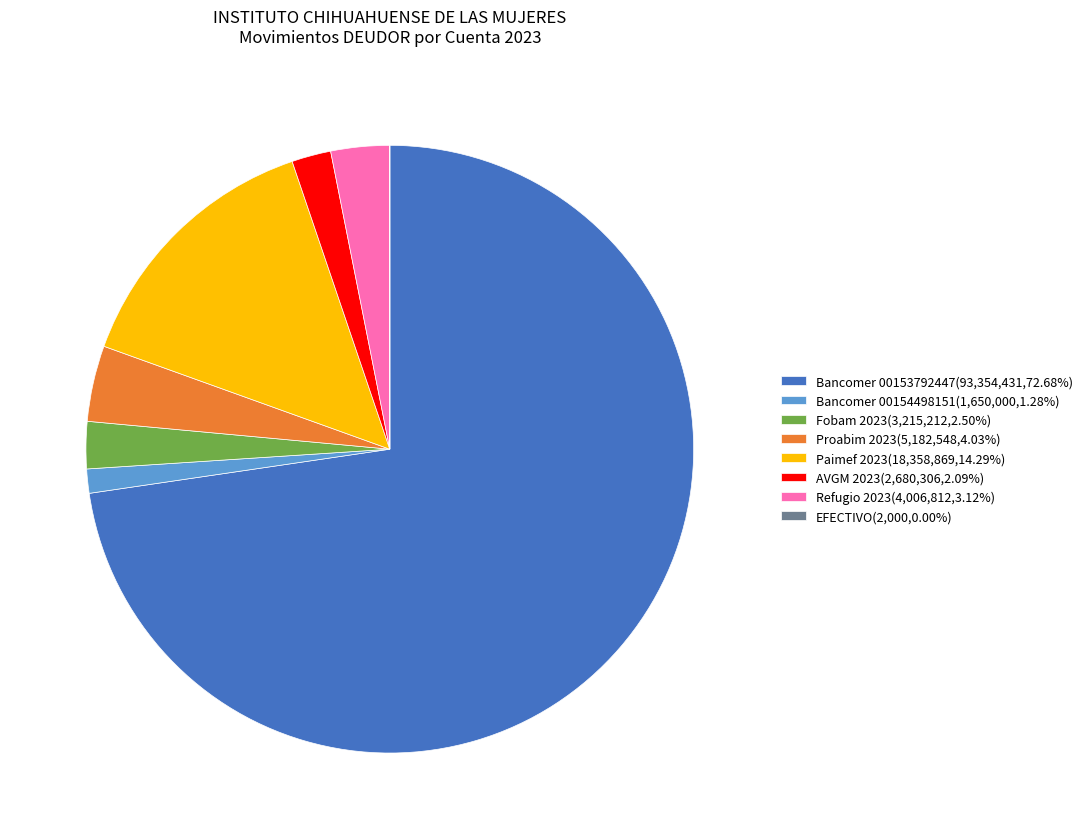

Approximately how many times larger is the value at Bancomer 00154498151(1,650,000,1.28%) compared to AVGM 2023(2,680,306,2.09%)?

0.6